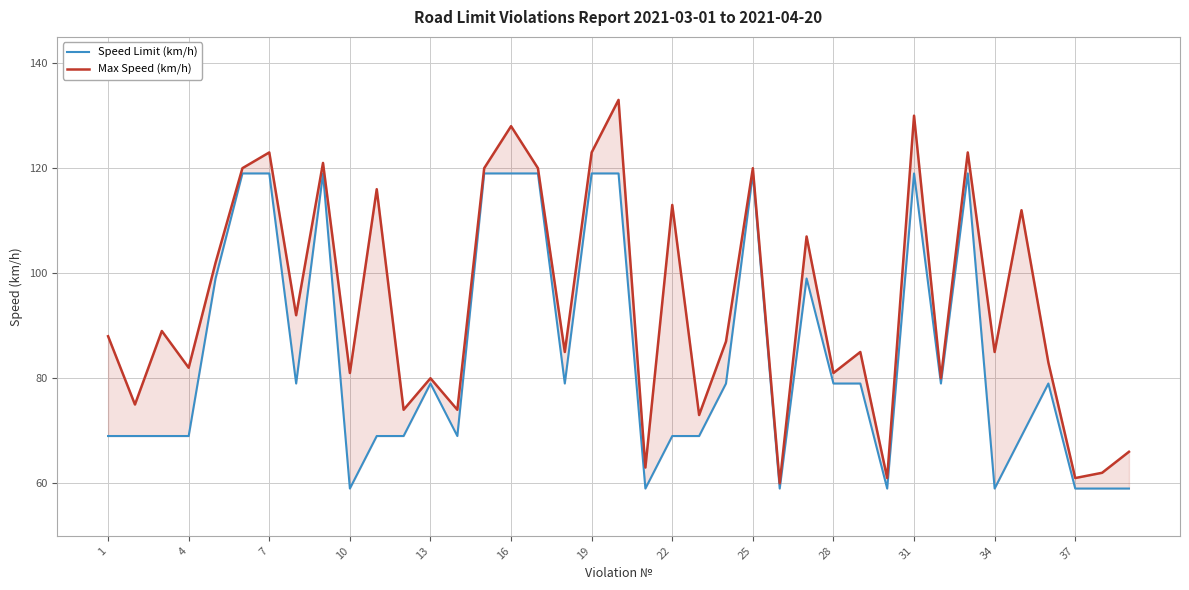

What is the value of the Max Speed (km/h) point at the 1st from the left?

88